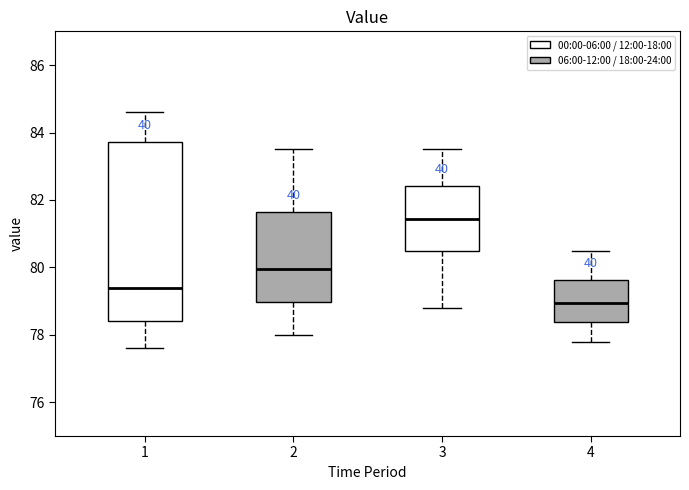

Comparing the boxes themselves (not the whiskers), which one is the tallest?

1